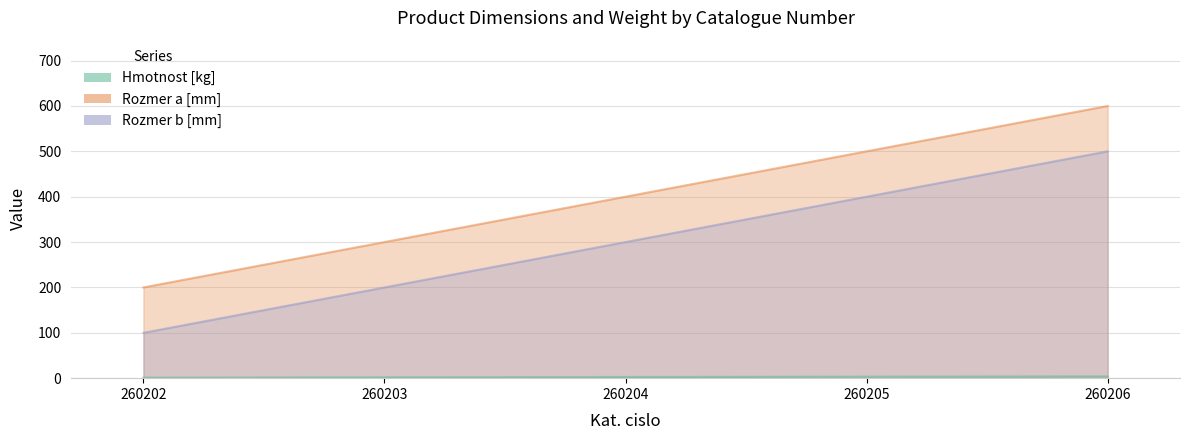

Read the Rozmer a [mm] value at 260205.

500.0